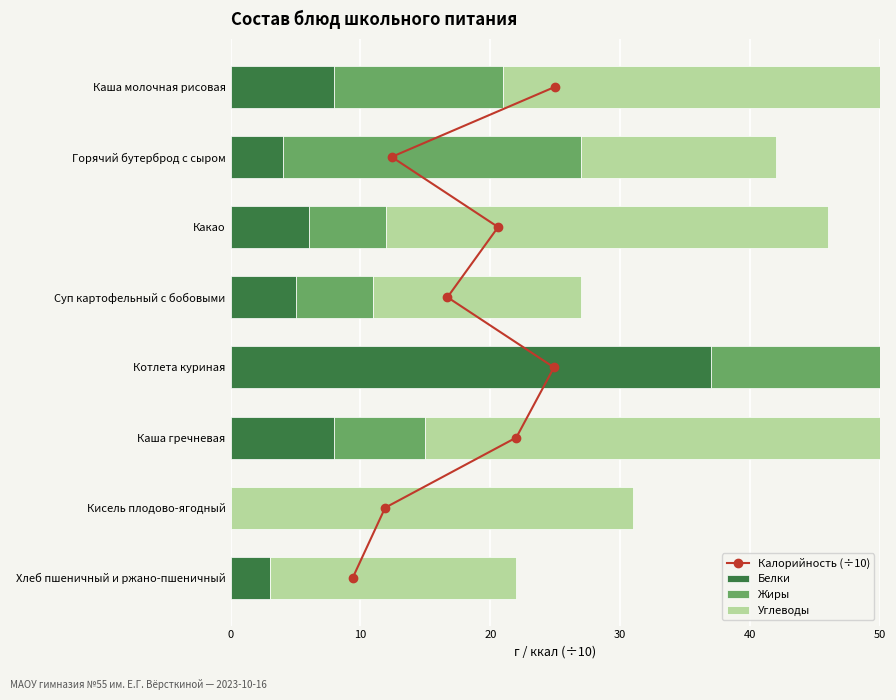

The Калорийность (÷10) series shows 1 at 10. True or false?

False